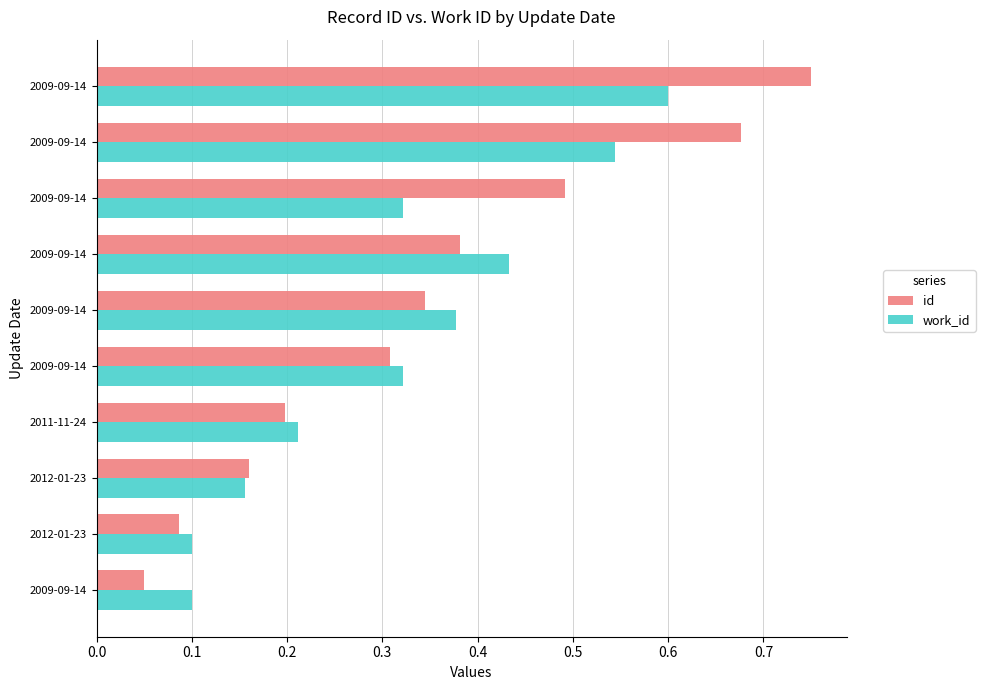

How many categories are shown in the chart?

10